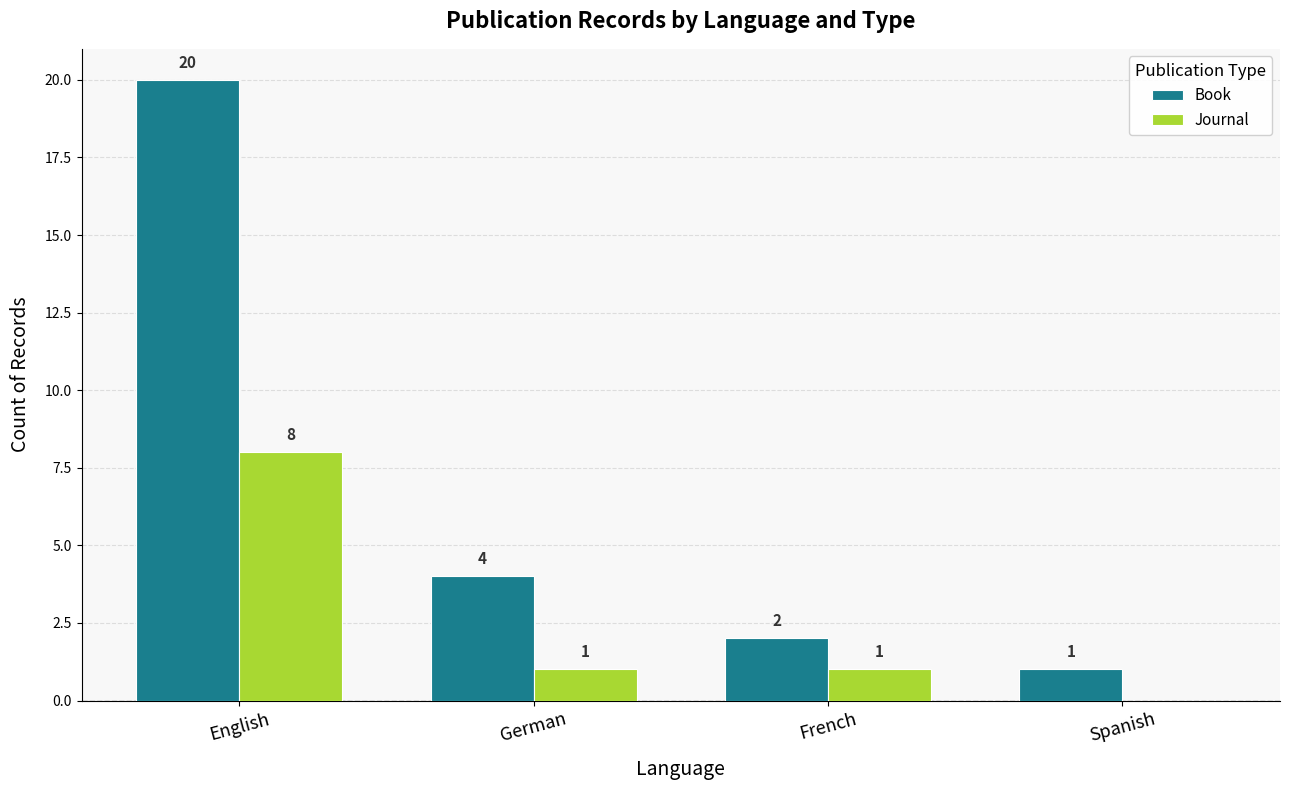

The Book series shows 2 at French. True or false?

True